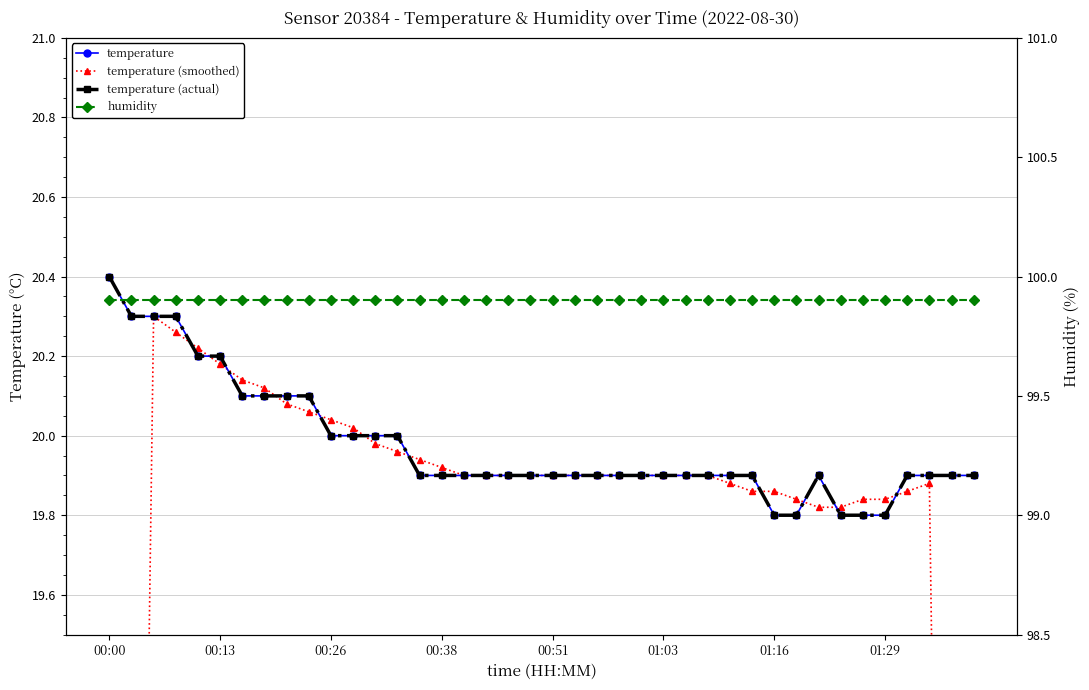

What are all the series names shown in the legend?

temperature, temperature (smoothed), temperature (actual), humidity